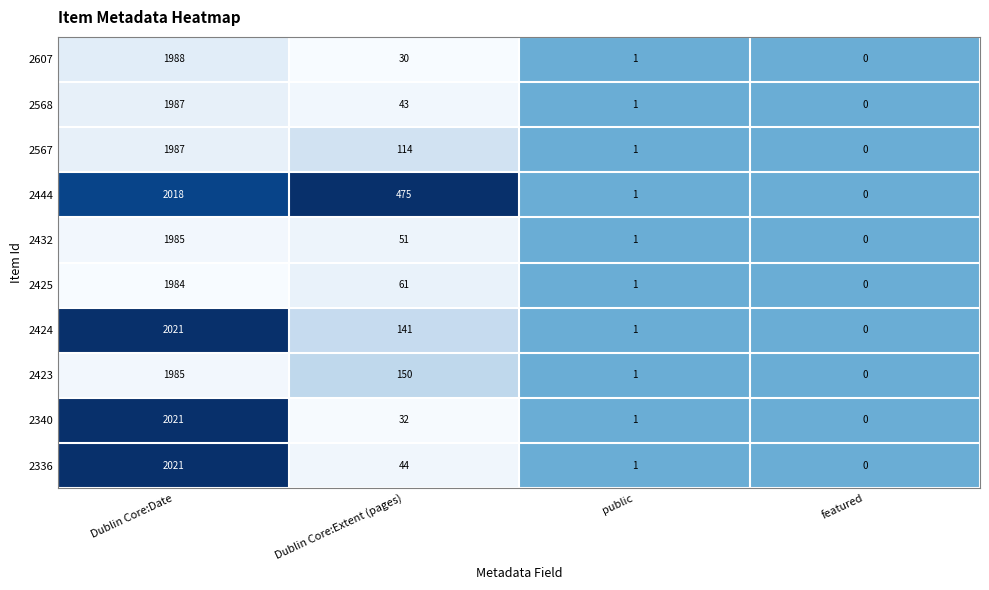

What is the spread (max minus min) of values at Dublin Core:Date?

37